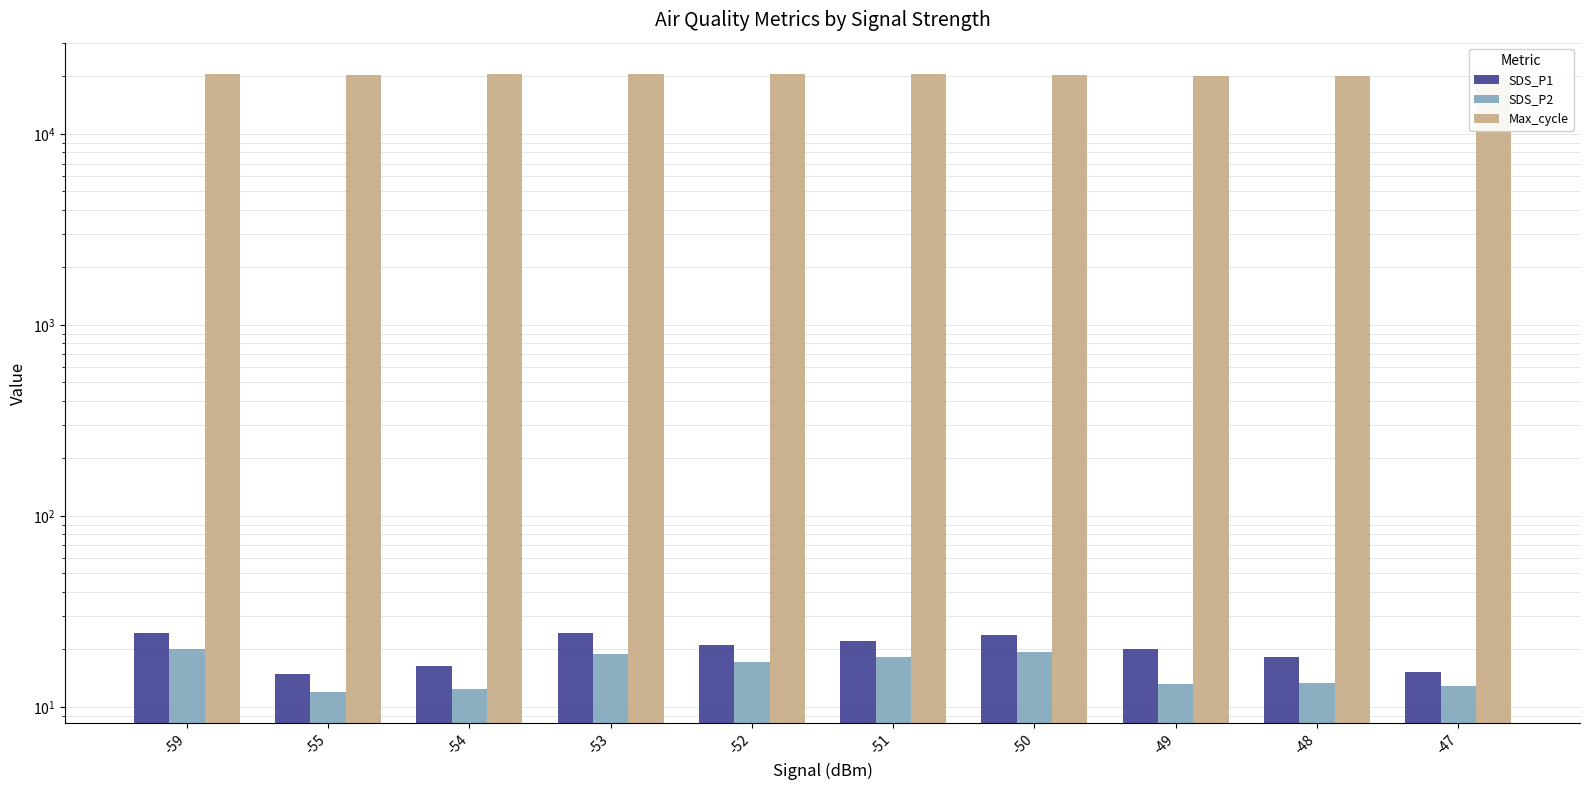

How many bars are there in total?

30